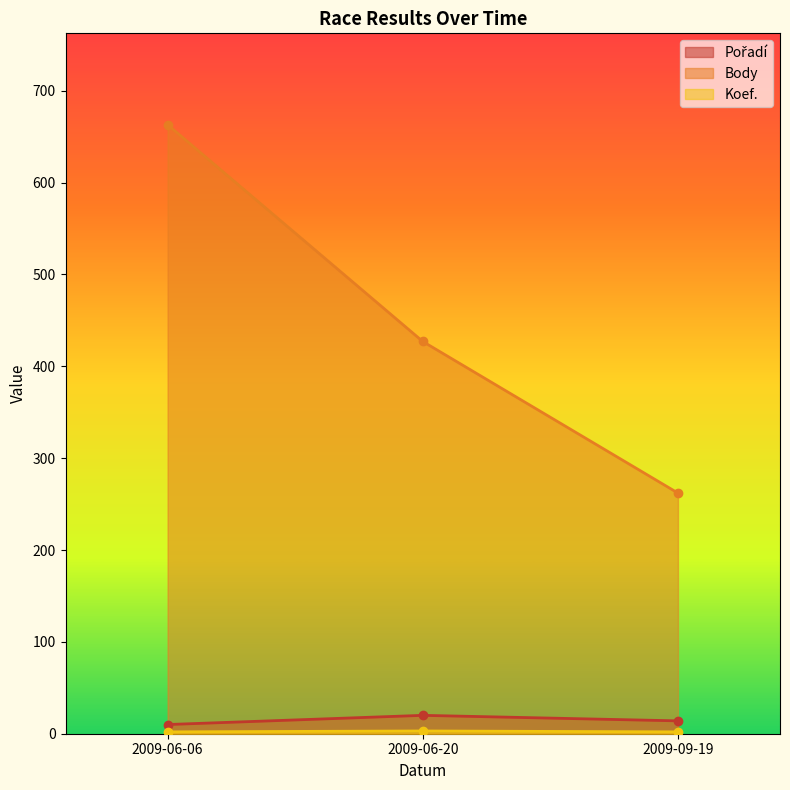

Which series has the largest range (max minus min)?

Body